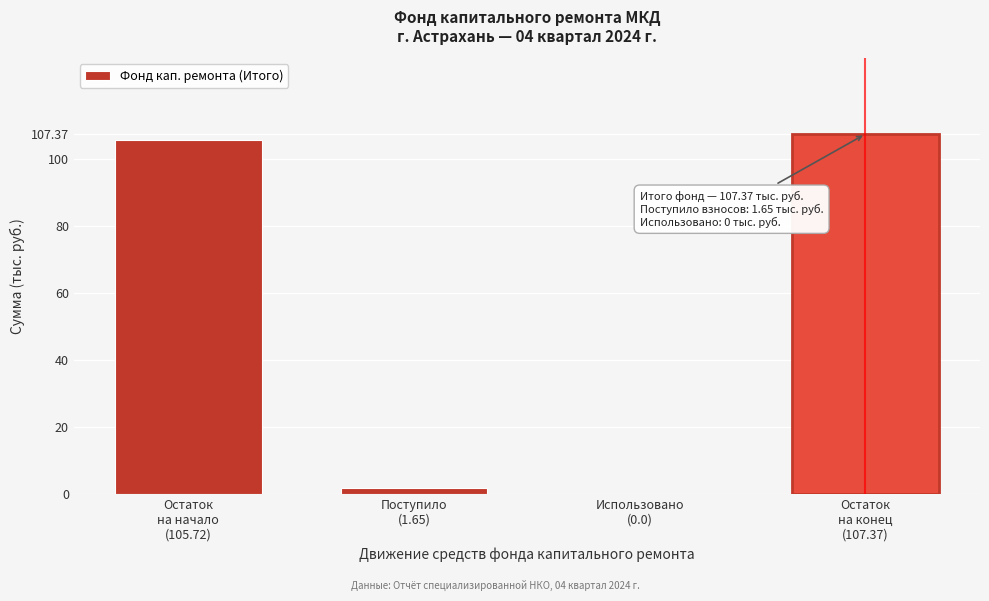

What is the sum of all values?

214.7